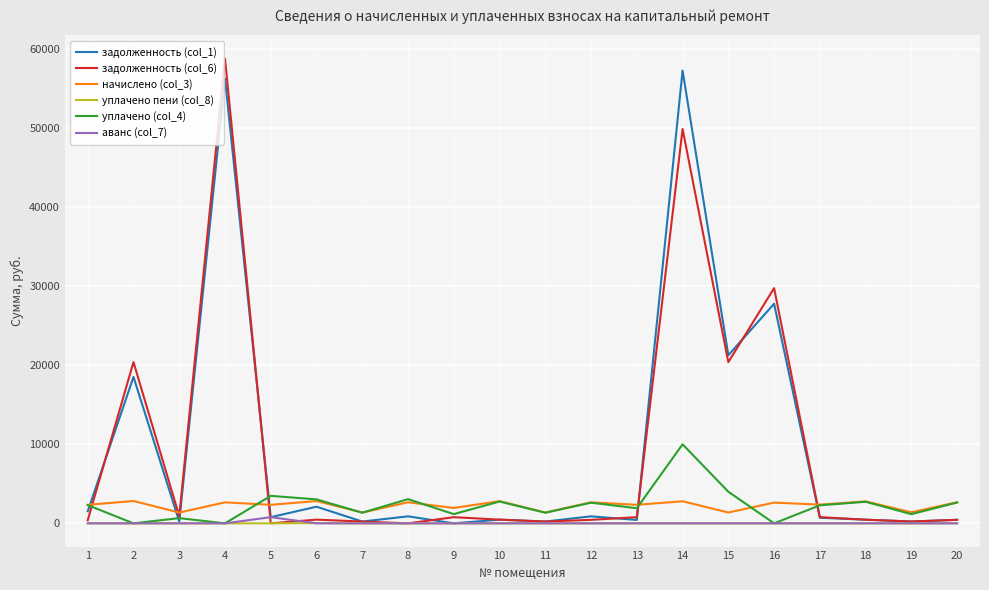

What is the greatest value displayed?

58807.8